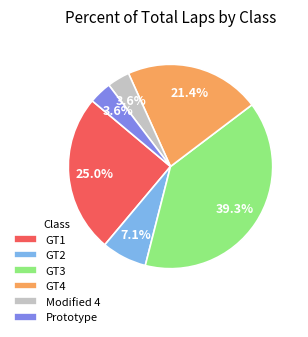

To the nearest percent, what is the difference between the largest and smallest slice percentages?

36%